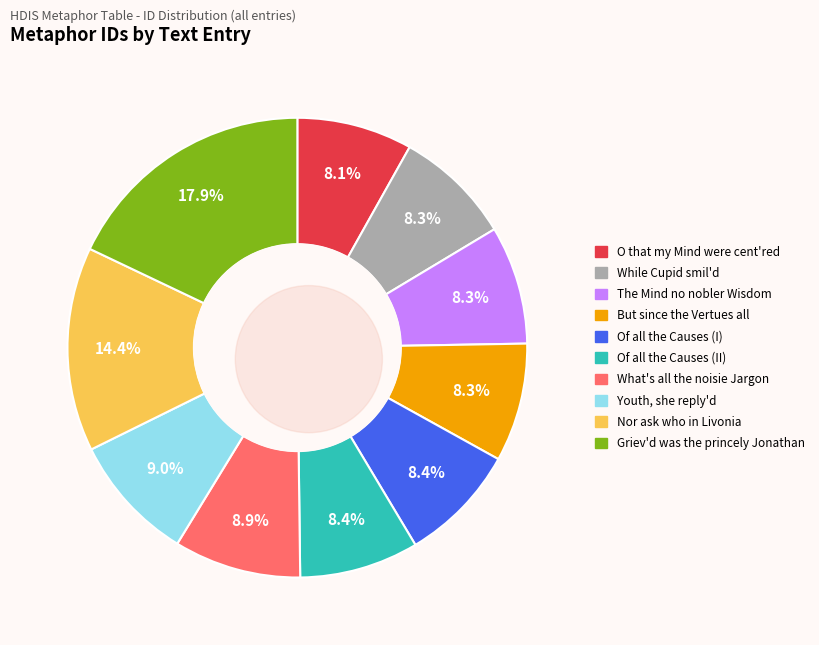

To the nearest percent, what is the difference between the largest and smallest slice percentages?

10%